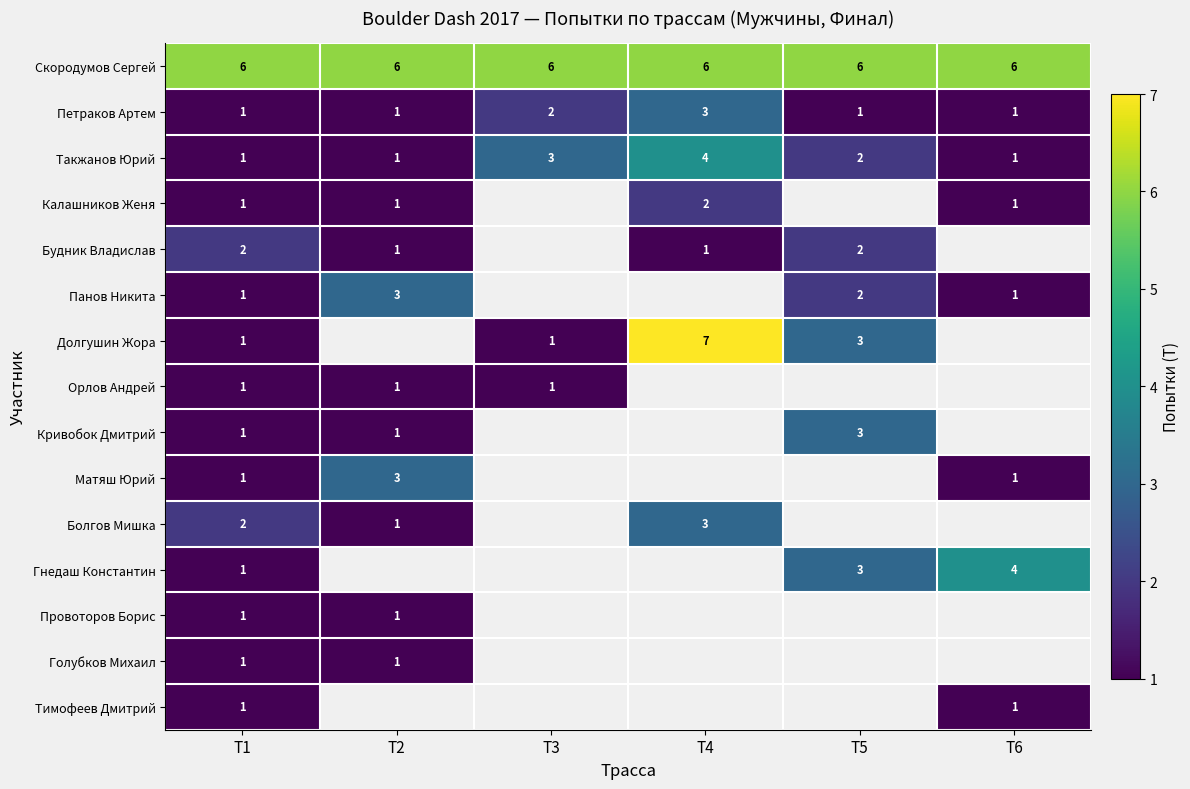

What is the spread (max minus min) of values at Т1?

5